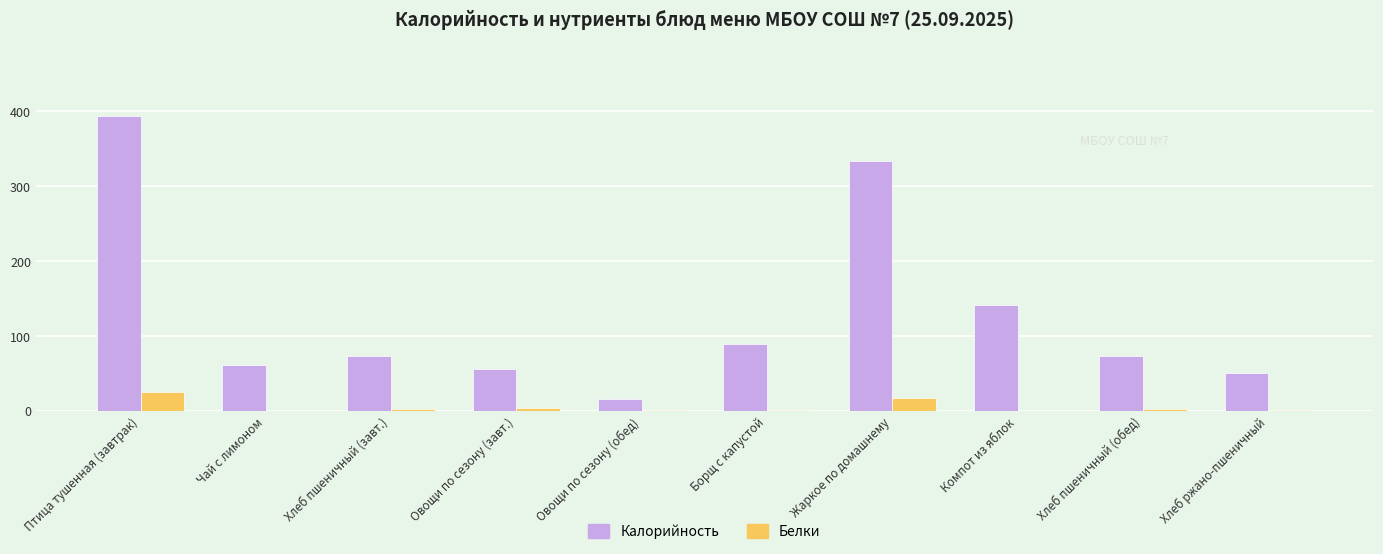

What is the sum of all Калорийность values?

1288.2